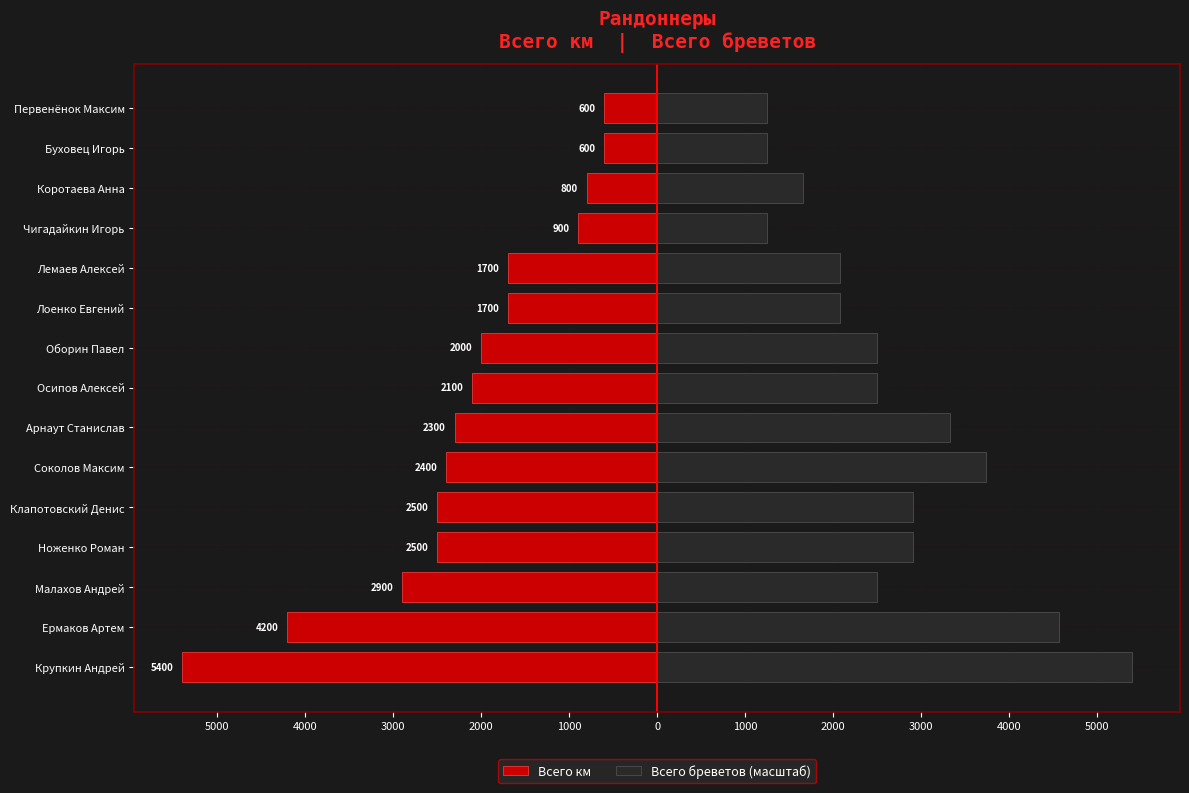

Are the bars grouped side by side (vs. stacked)?

Yes